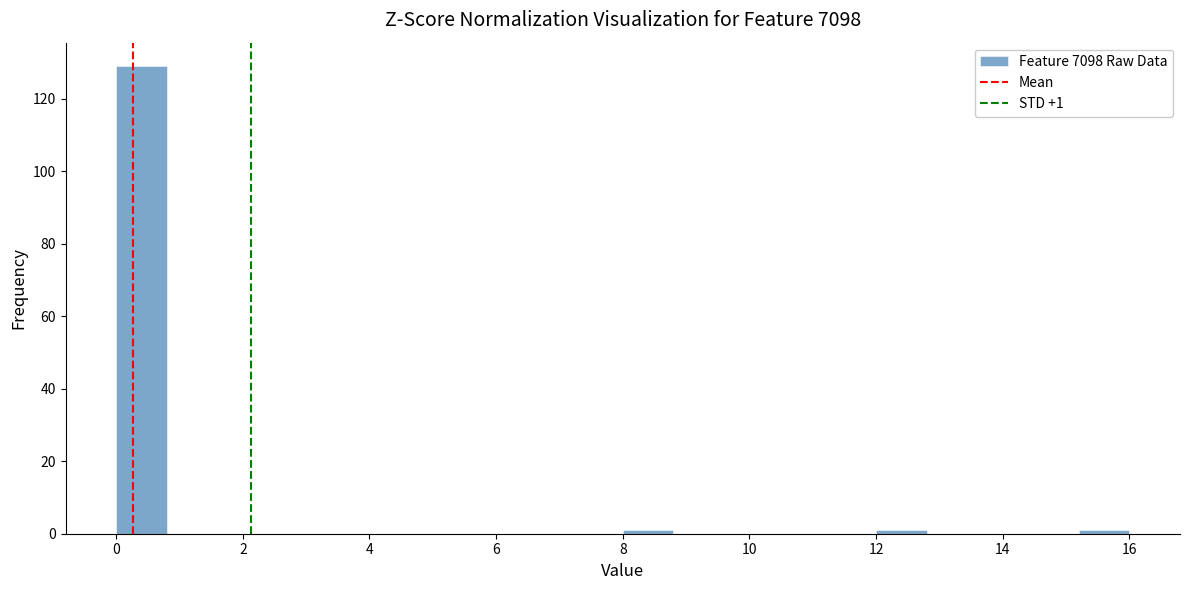

Over which range of the x-axis is the bar tallest?

0.0 to 0.8